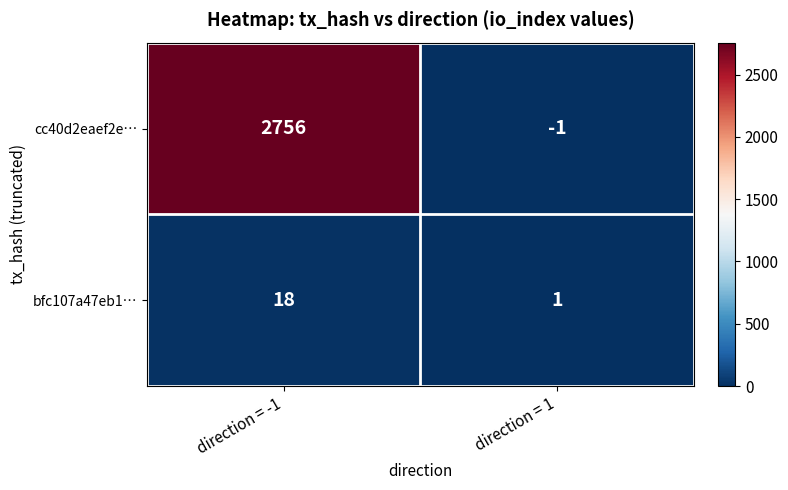

At which label is cc40d2eaef2e… closest to 1377?

direction = 1